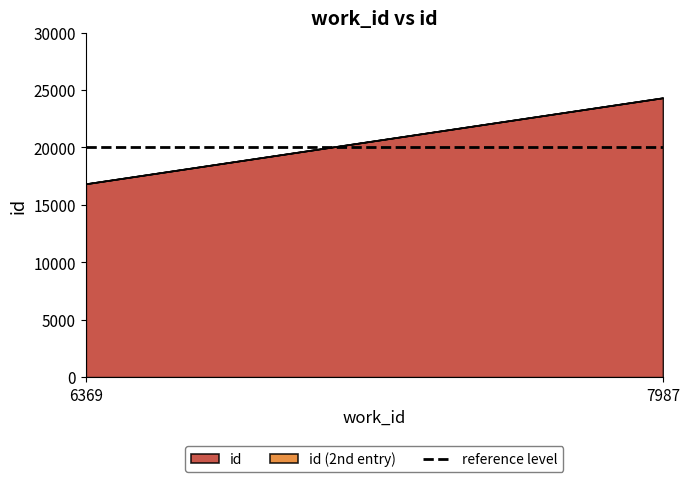

Where is id nearest to the value 20585?

6369